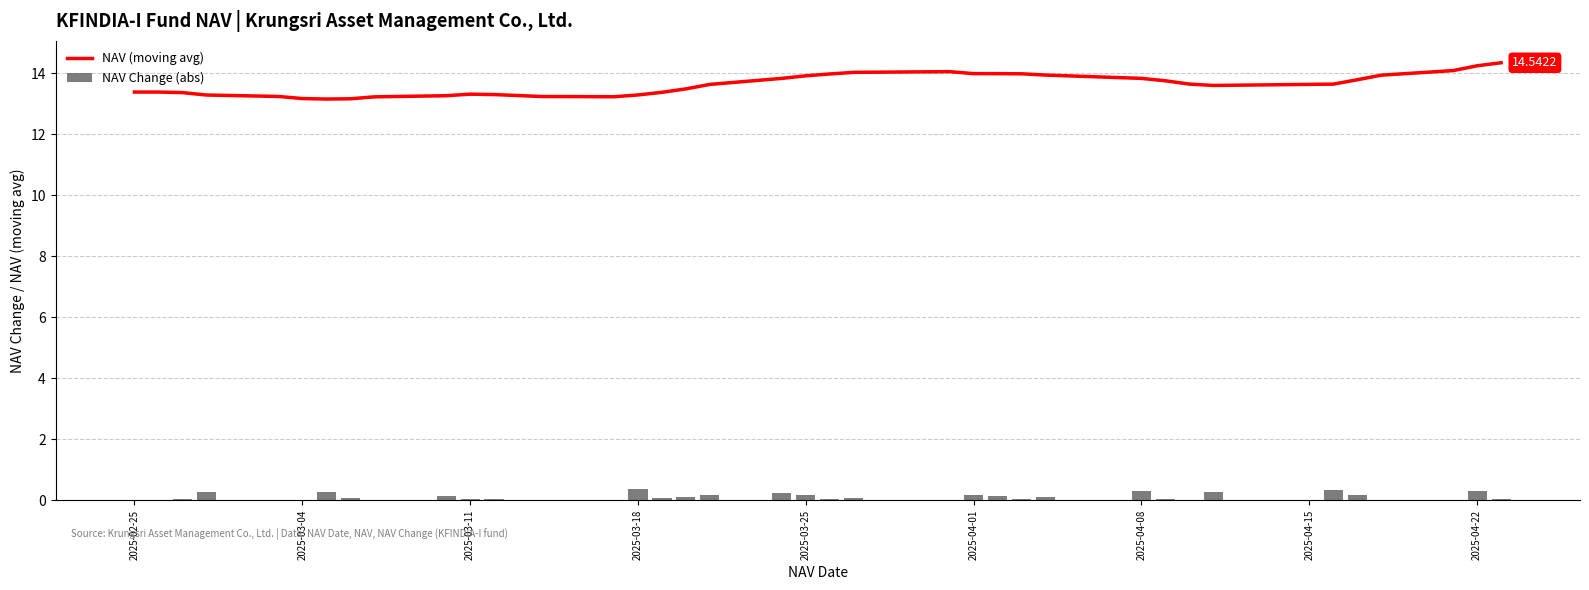

Reading left to right, list all the values displayed in this chart.

NAV (moving avg): 13.4	13.4	13.4	13.3	13.2	13.2	13.2	13.2	13.2	13.3	13.3	13.3	13.3	13.2	13.2	13.3	13.4	13.5	13.6	13.8	13.9	14.0	14.0	14.1	14.0	14.0	14.0	13.9	13.8	13.8	13.6	13.6	13.6	13.8	13.9	14.1	14.2	14.3
NAV Change (abs): 0.0	0.0	0.1	0.3	0.0	0.0	0.3	0.1	0.0	0.1	0.1	0.1	0.0	0.0	0.0	0.4	0.1	0.1	0.2	0.3	0.2	0.0	0.1	0.0	0.2	0.1	0.1	0.1	0.3	0.0	0.0	0.3	0.3	0.2	0.0	0.0	0.3	0.0